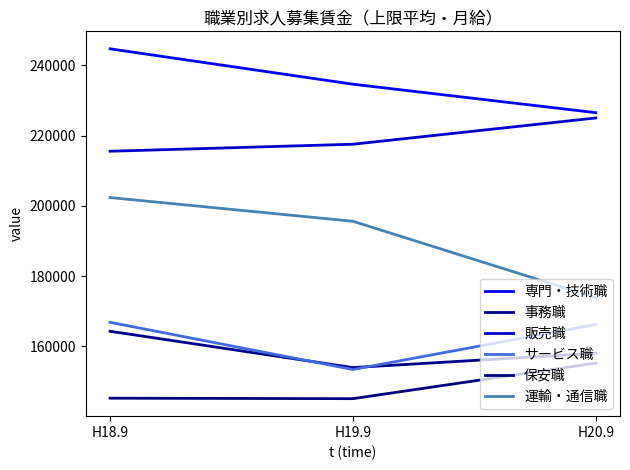

What position from the right is H18.9?

3